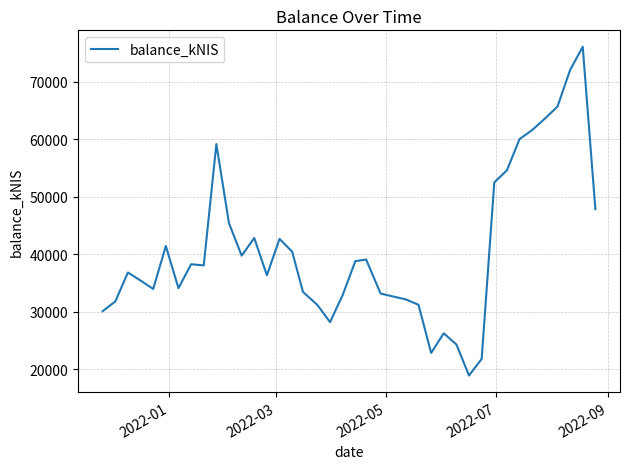

What is the difference between the maximum and minimum values?

57150.5